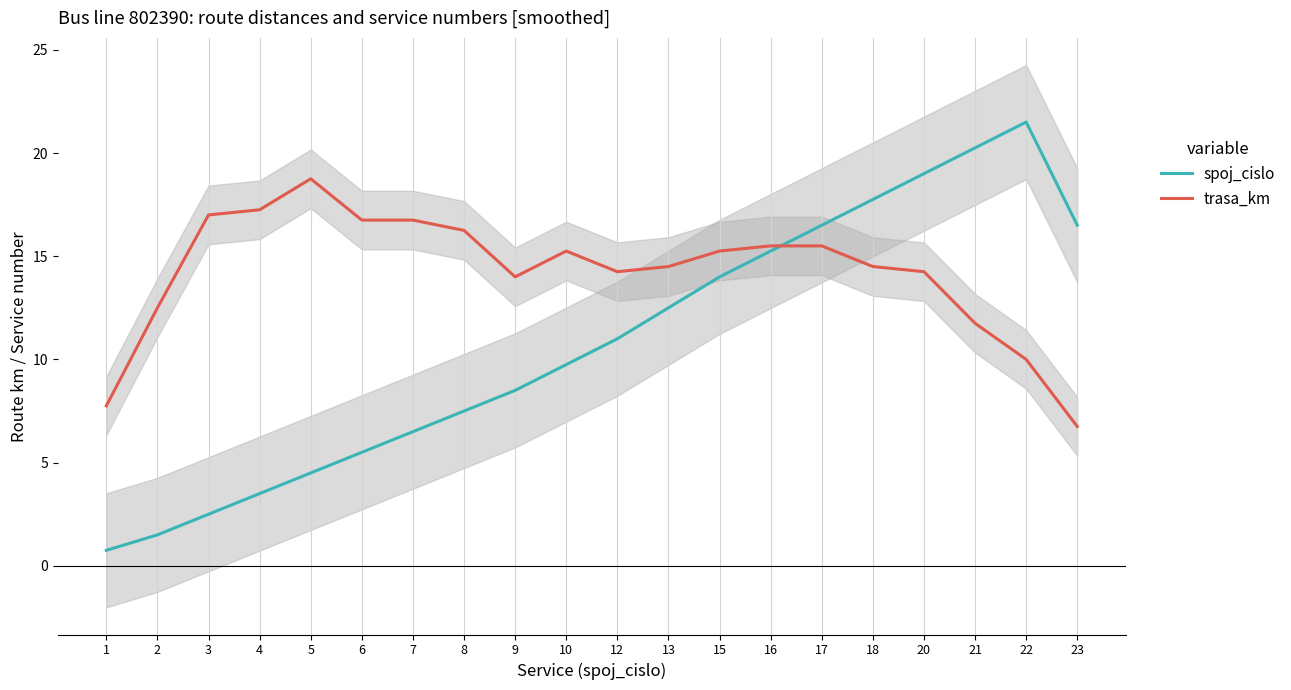

Between 9 and 21, which series saw the biggest shift?

spoj_cislo